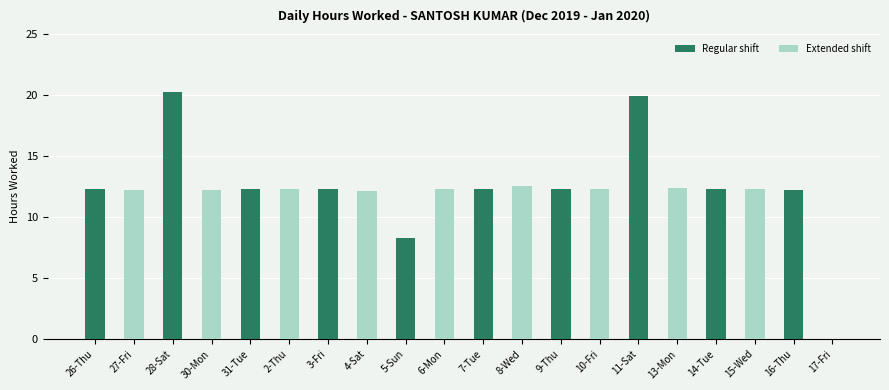

What is the greatest value displayed?

20.2